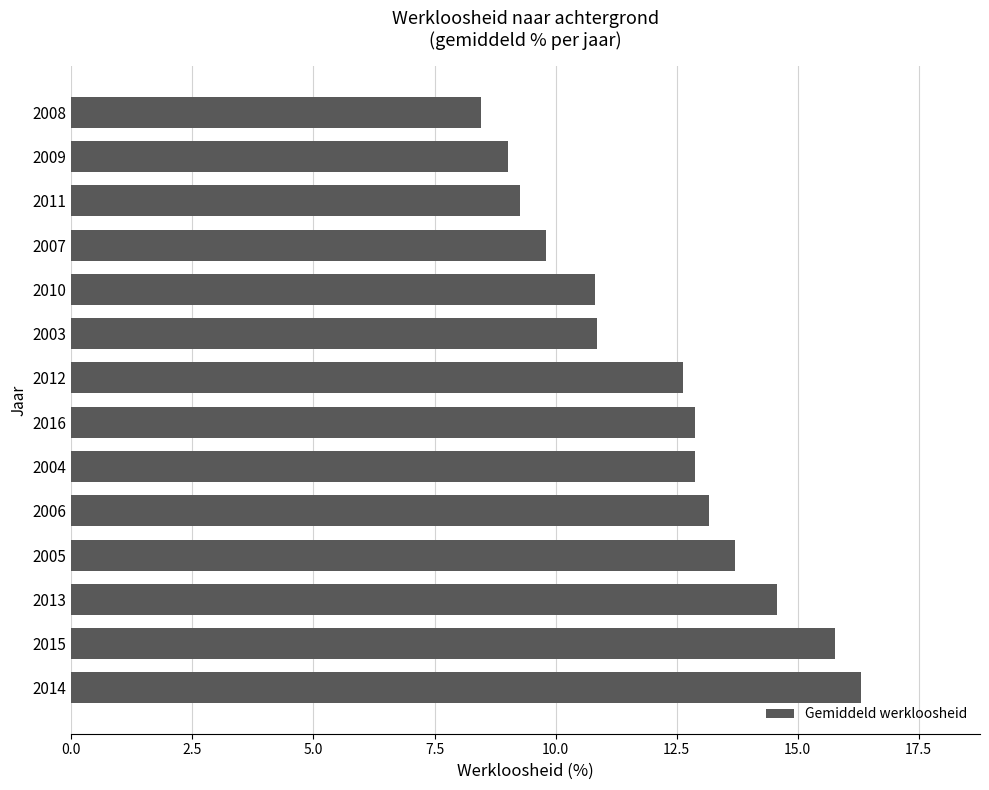

What is the change in value from 2013 to 2005?

-0.9